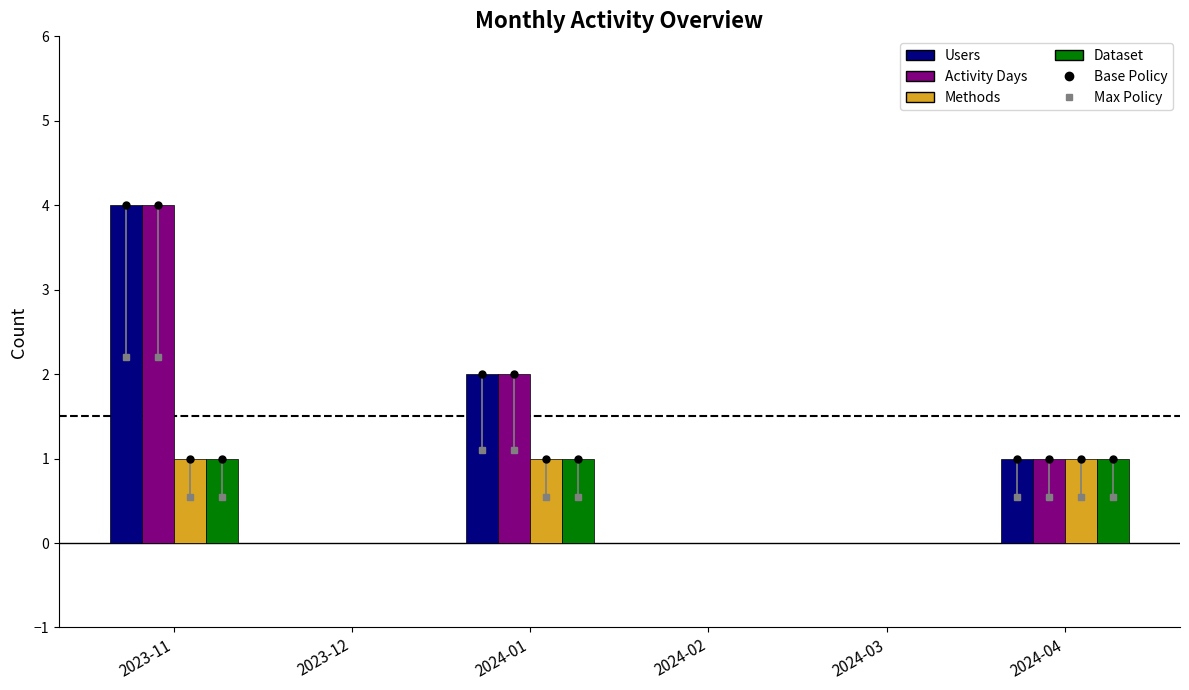

Is the value of Methods at 2024-04 greater than the value of Activity Days at 2024-03?

Yes